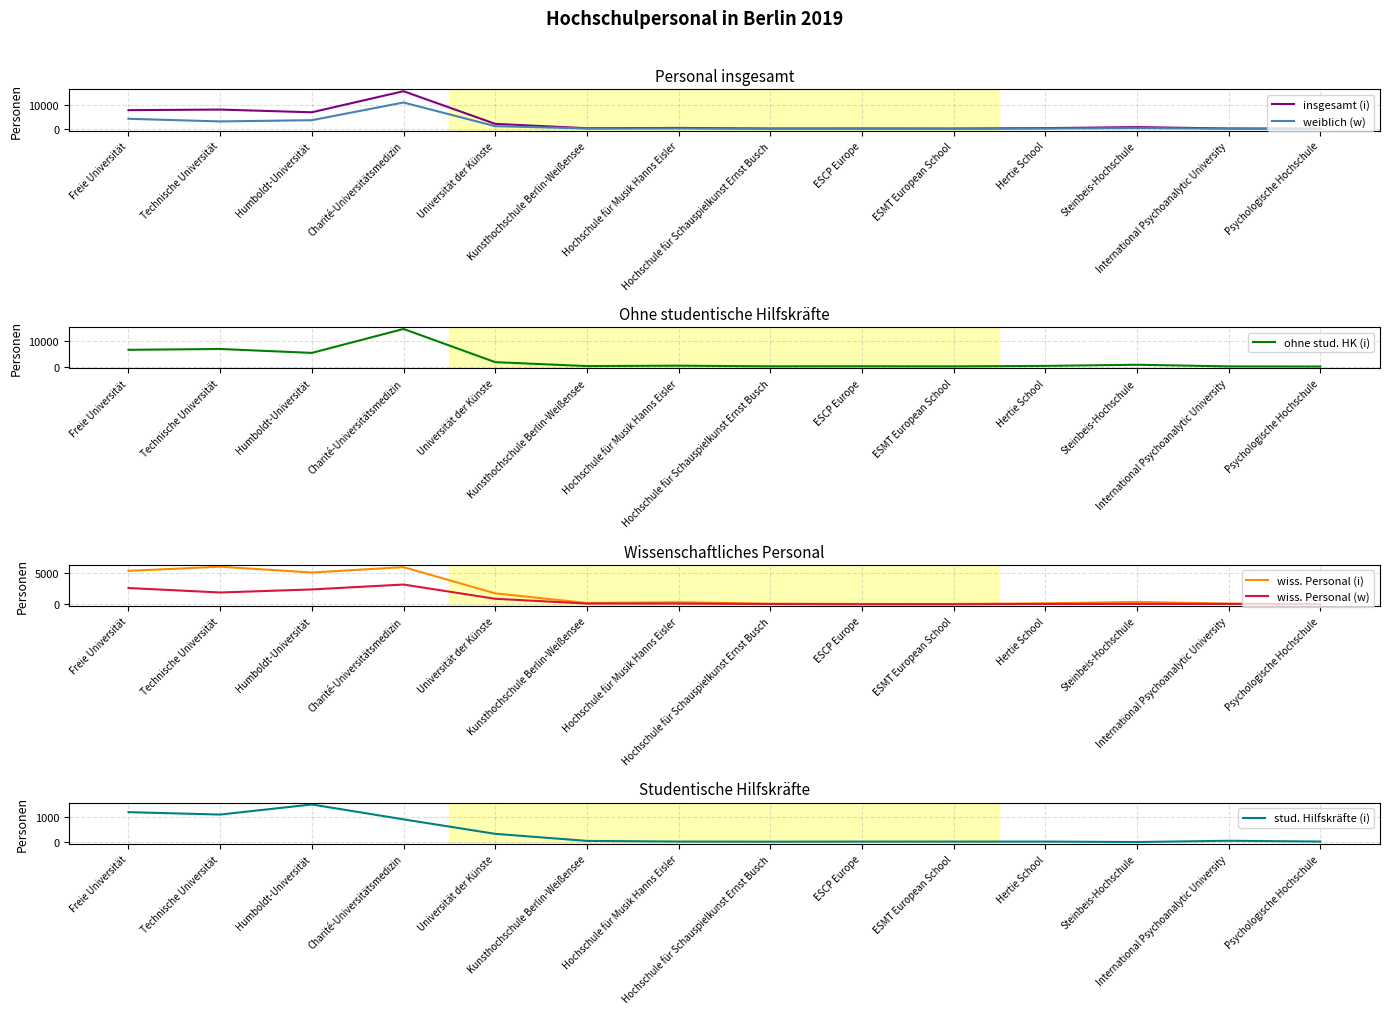

What is the spread (max minus min) of values at Hertie School?

300